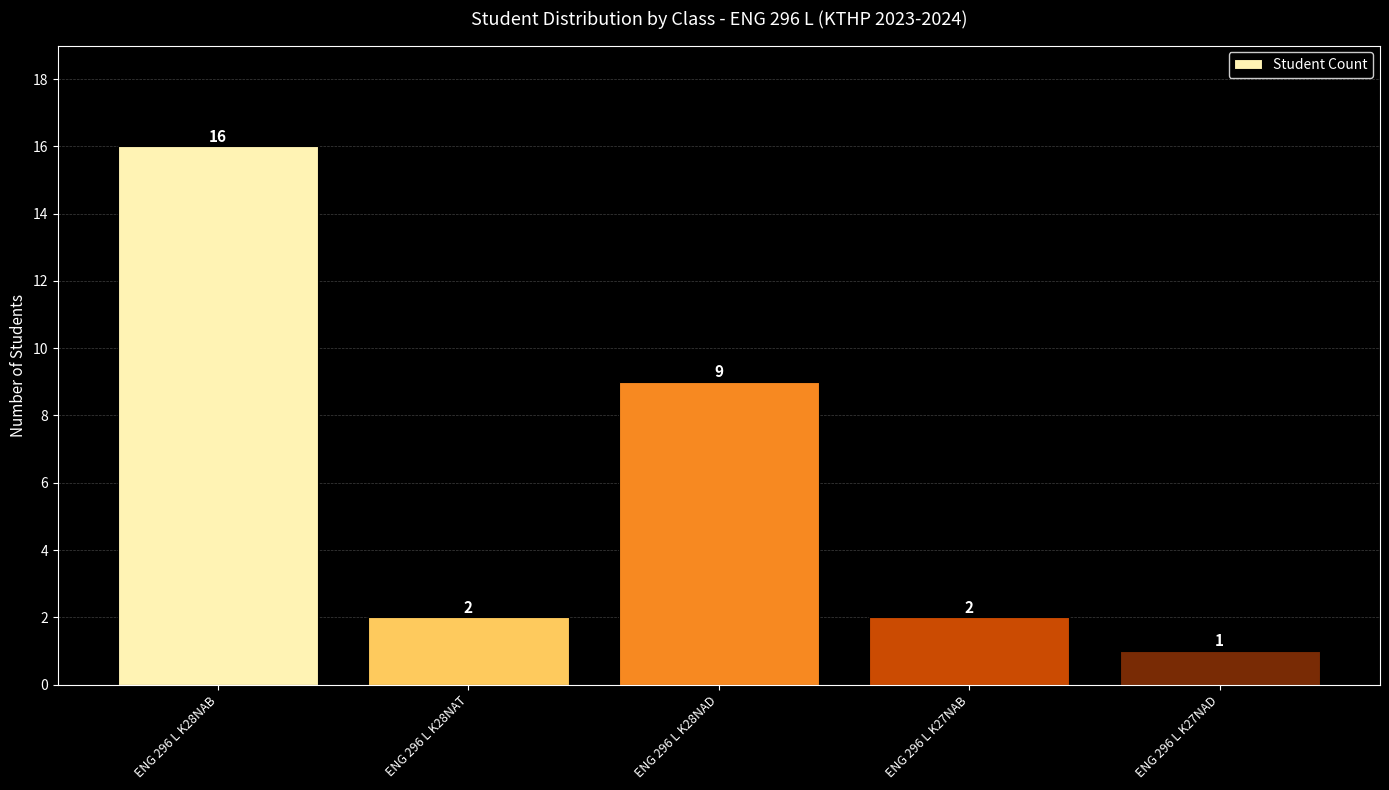

Reading right to left, list all the values displayed in this chart.

ENG 296 L K27NAD=1	ENG 296 L K27NAB=2	ENG 296 L K28NAD=9	ENG 296 L K28NAT=2	ENG 296 L K28NAB=16